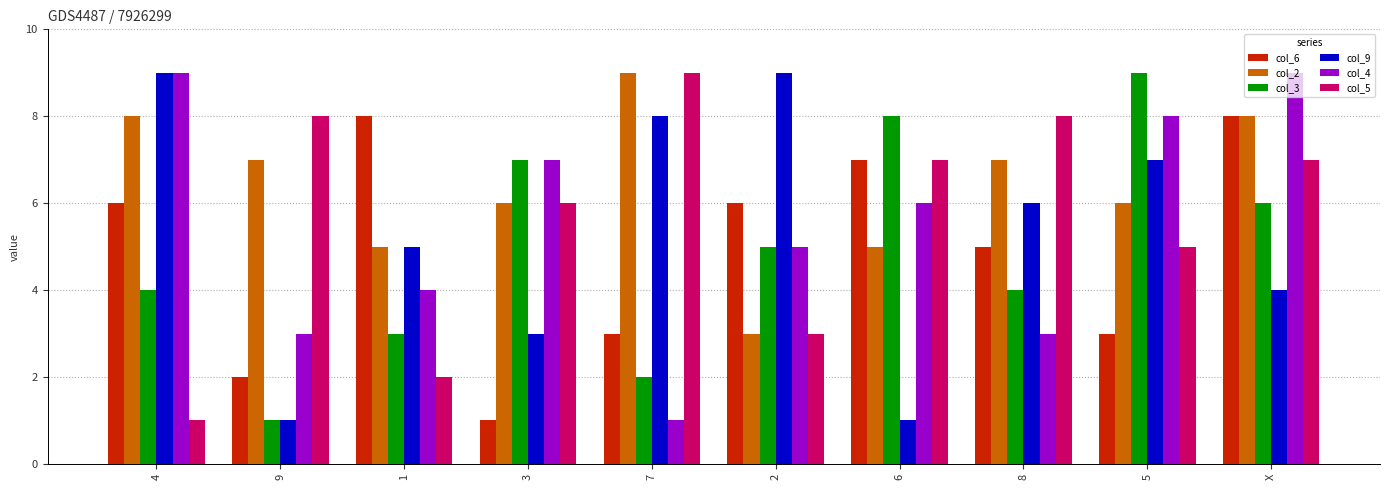

Reading left to right, extract all data points from this chart.

col_6: 4=6	9=2	1=8	3=1	7=3	2=6	6=7	8=5	5=3	X=8
col_2: 4=8	9=7	1=5	3=6	7=9	2=3	6=5	8=7	5=6	X=8
col_3: 4=4	9=1	1=3	3=7	7=2	2=5	6=8	8=4	5=9	X=6
col_9: 4=9	9=1	1=5	3=3	7=8	2=9	6=1	8=6	5=7	X=4
col_4: 4=9	9=3	1=4	3=7	7=1	2=5	6=6	8=3	5=8	X=9
col_5: 4=1	9=8	1=2	3=6	7=9	2=3	6=7	8=8	5=5	X=7